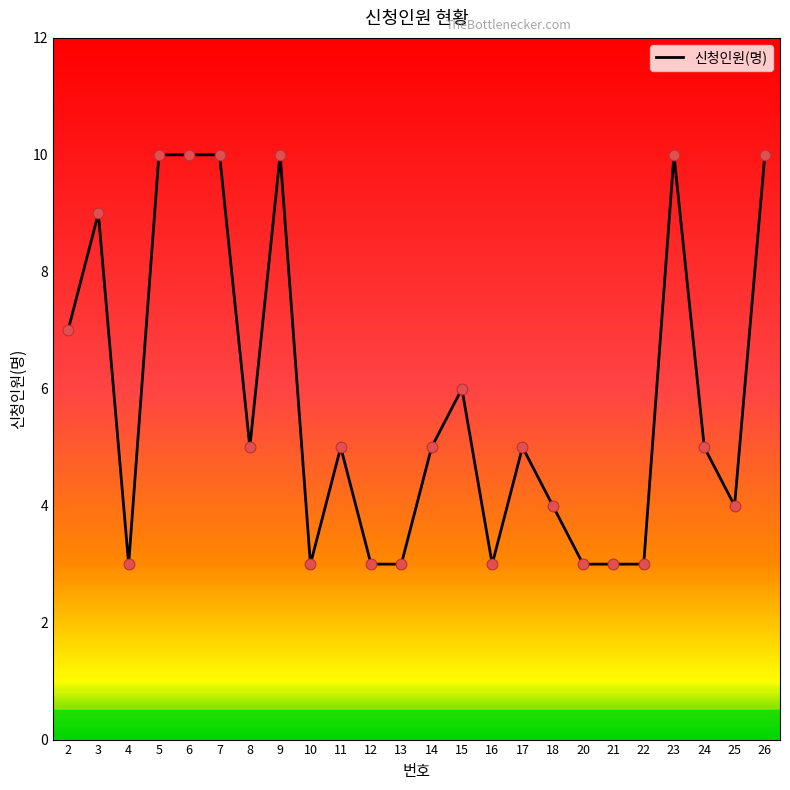

What is the change in value from 17 to 23?

+5